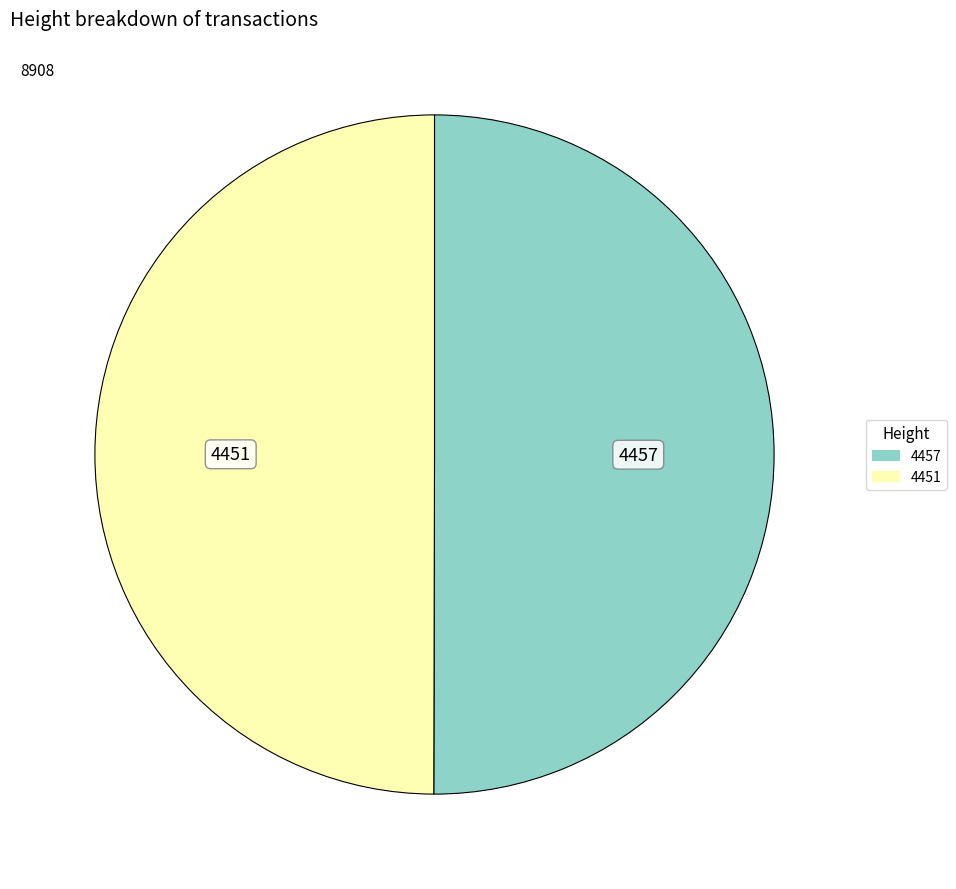

What is the ratio of the value at 4451 to the value at 4457?

1.0